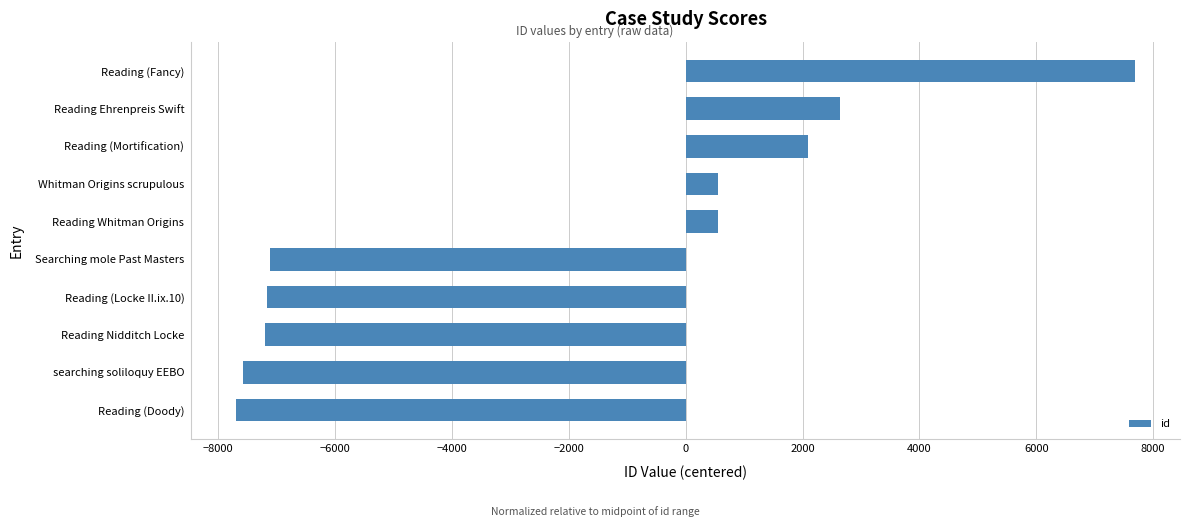

What is the sum of all values?

-23201